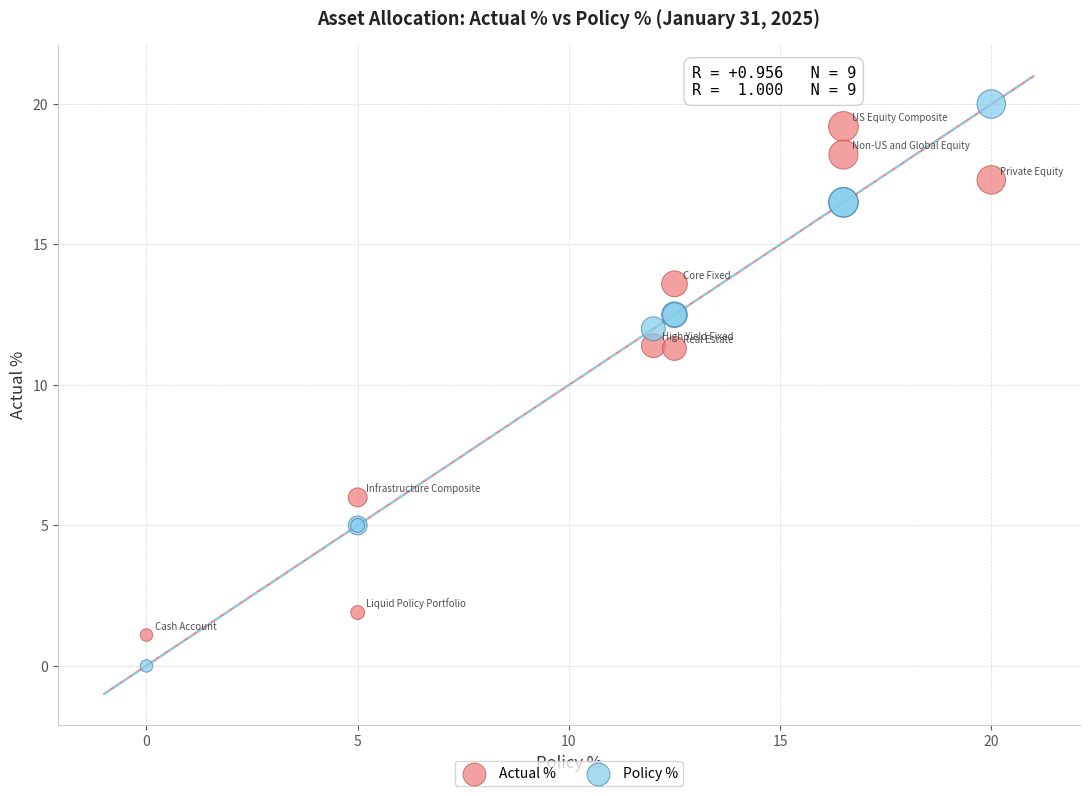

Which series has the widest spread of Y values?

Policy %